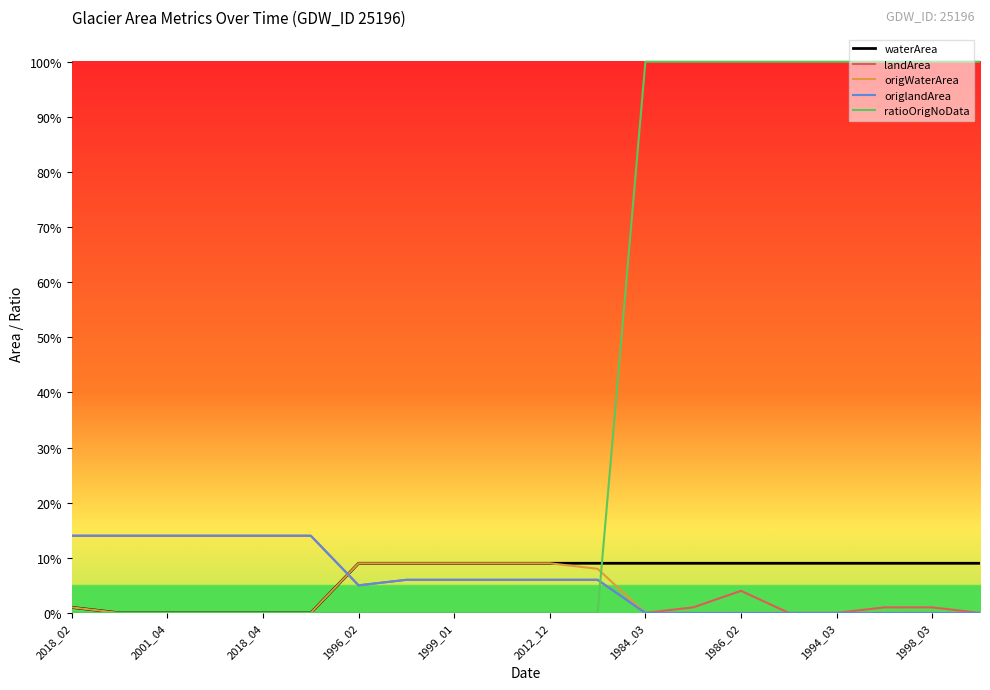

True or false: waterArea and origlandArea cross at least once.

True